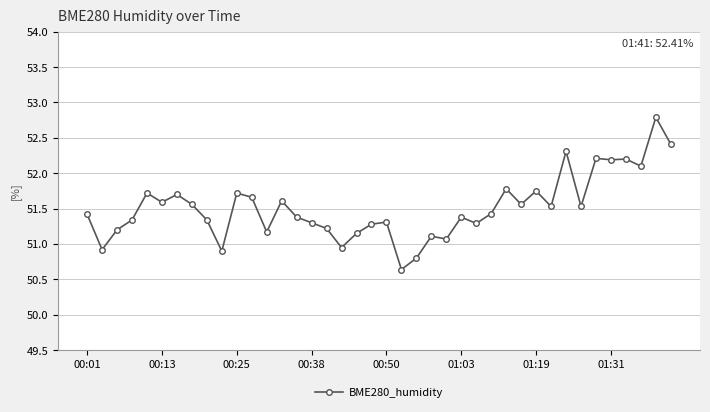

How many lines are shown in the chart?

1